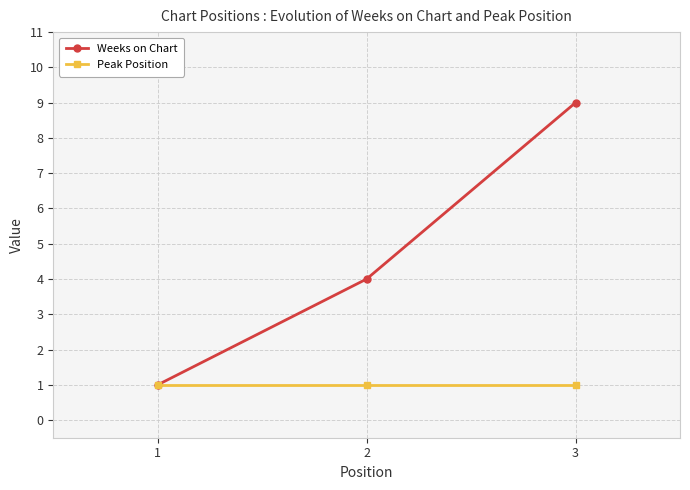

Count the number of categories in the chart.

3